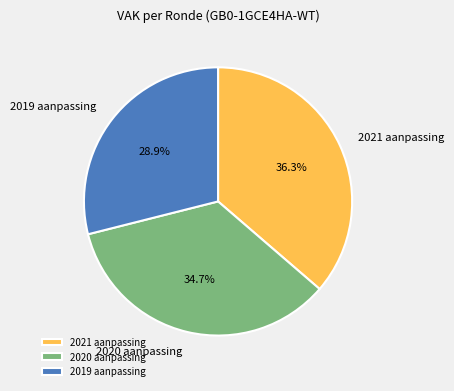

Does any single category account for the majority?

No